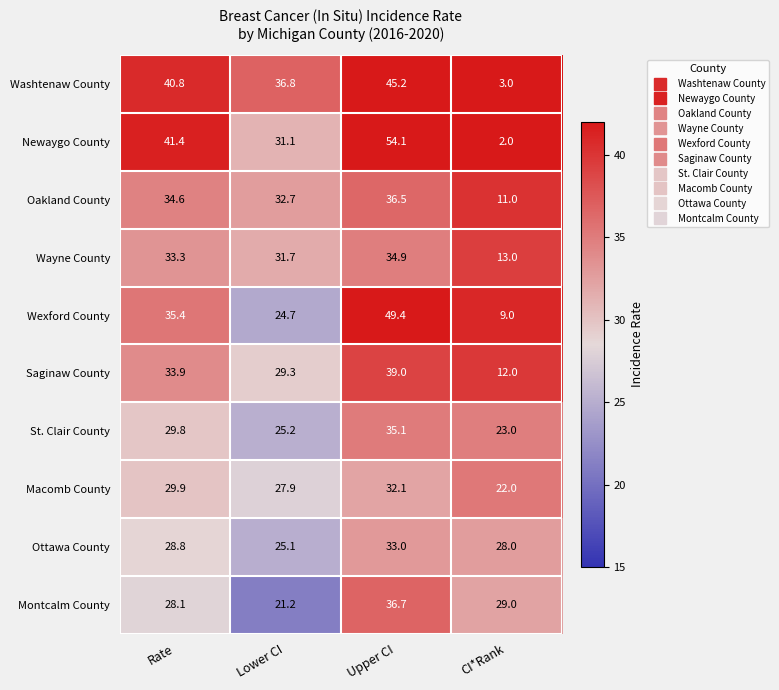

What is the spread (max minus min) of values at Upper CI?

22.0